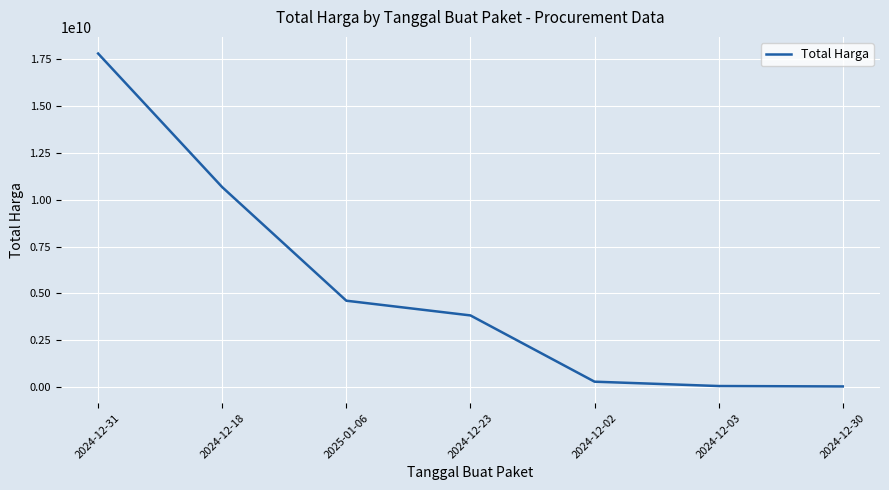

True or false: the data shows 3827760000 at 2024-12-23.

True